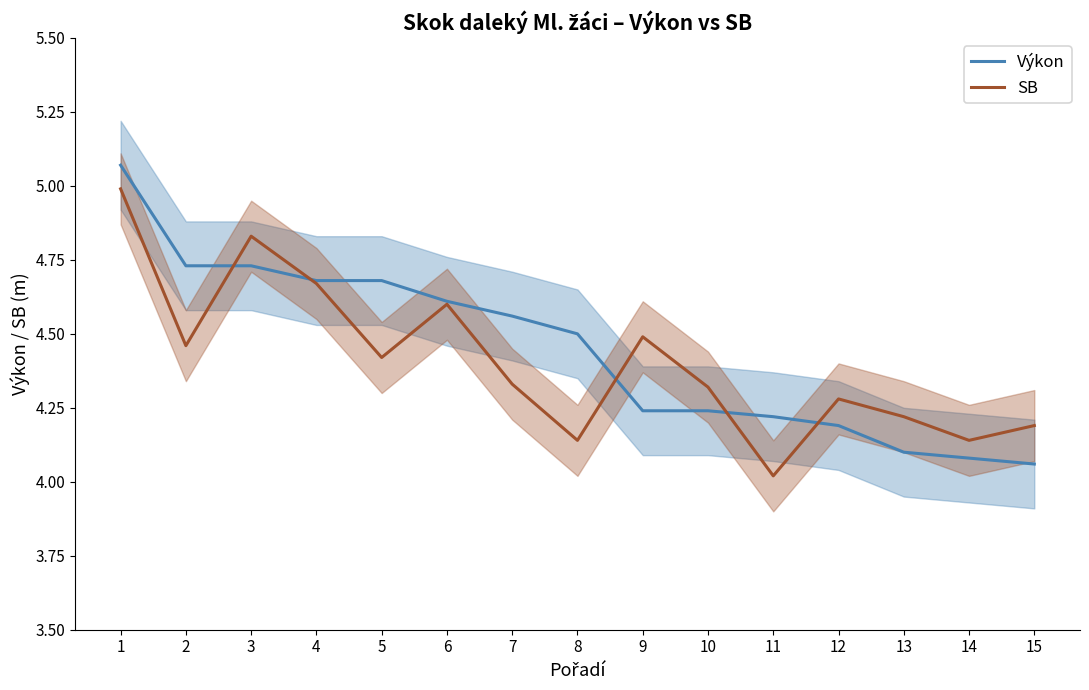

What is the sum of the SB values at 14 and 10?

8.5